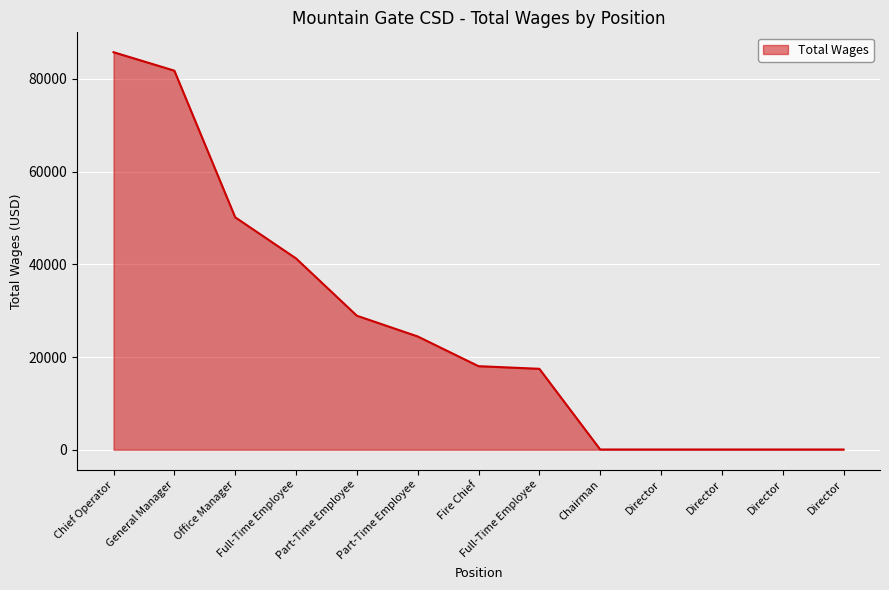

How many lines are shown in the chart?

1